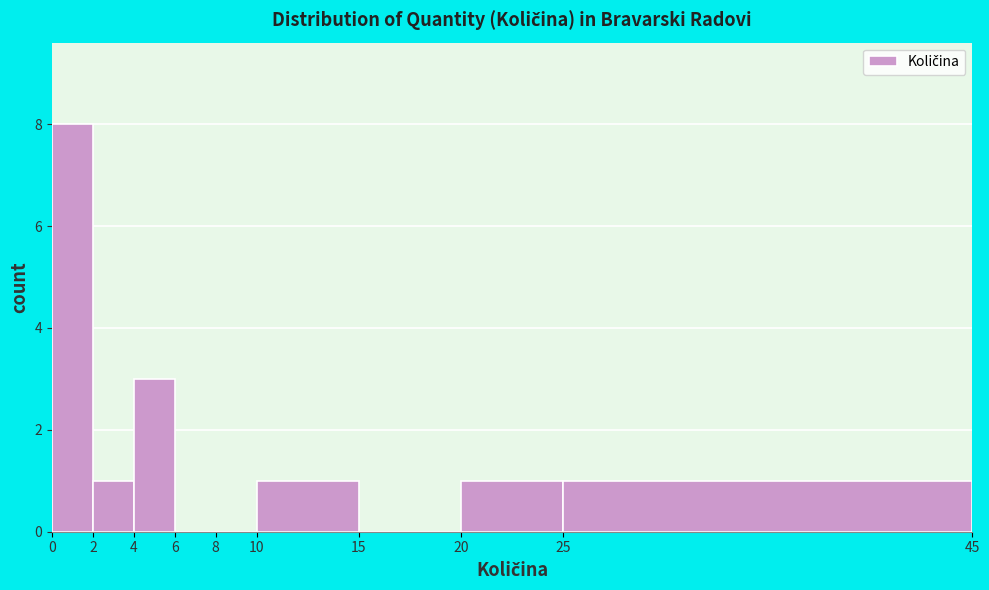

What is the height of the bar covering 4 to 6 on the x-axis? The values are not printed on the chart, so give them approximately, as read against the axis.

3